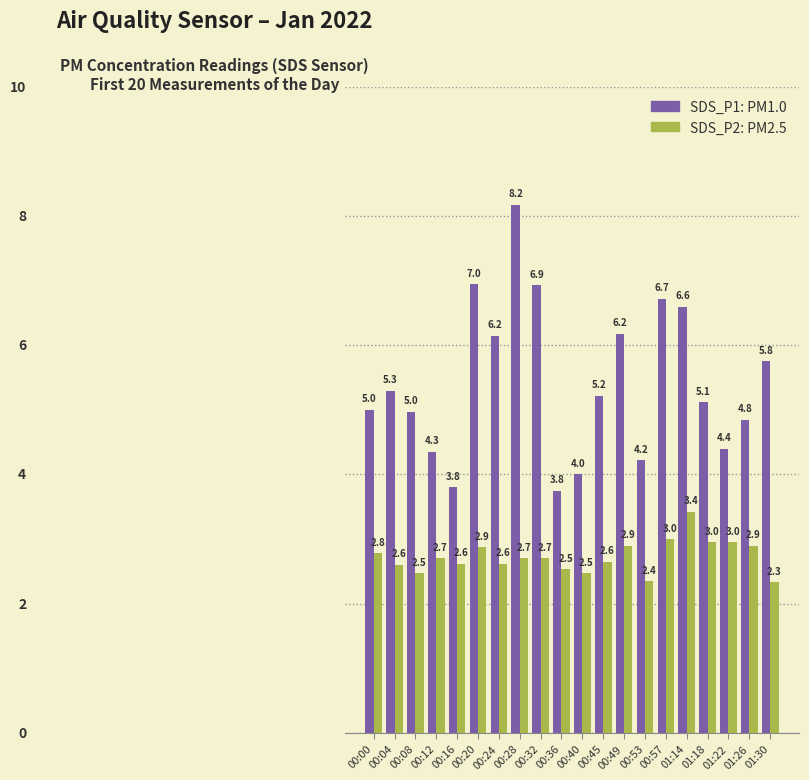

What is the difference between the highest and lowest values at 00:20?

4.1